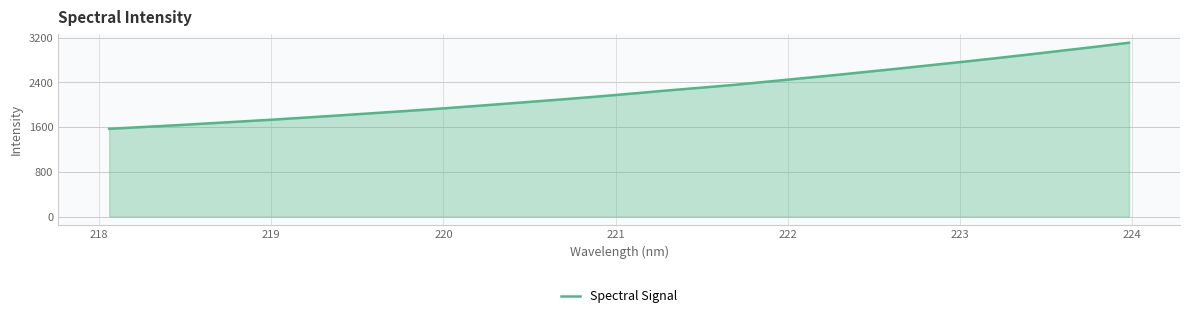

What is the difference between the maximum and minimum values?

1540.6